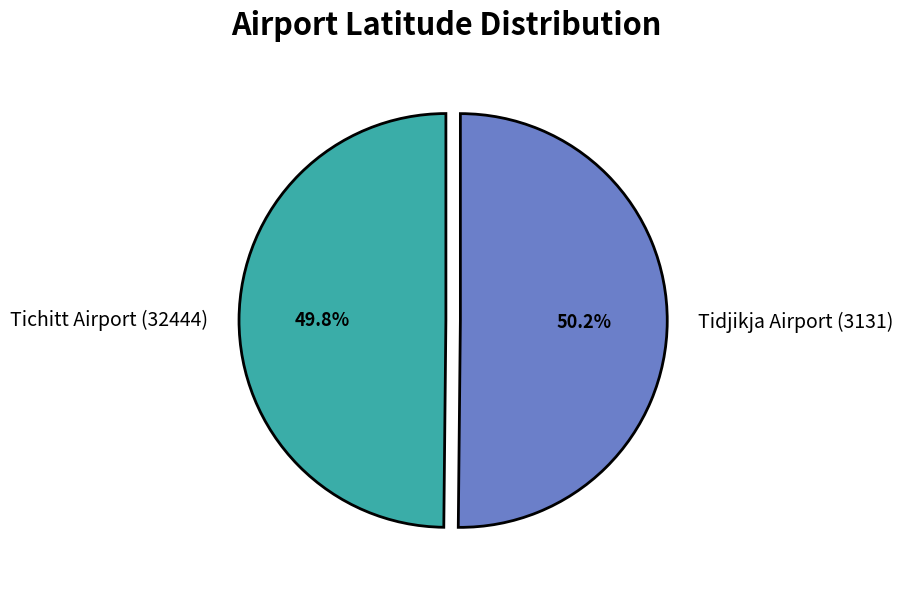

To the nearest percent, what portion does Tichitt Airport (32444) represent?

50%